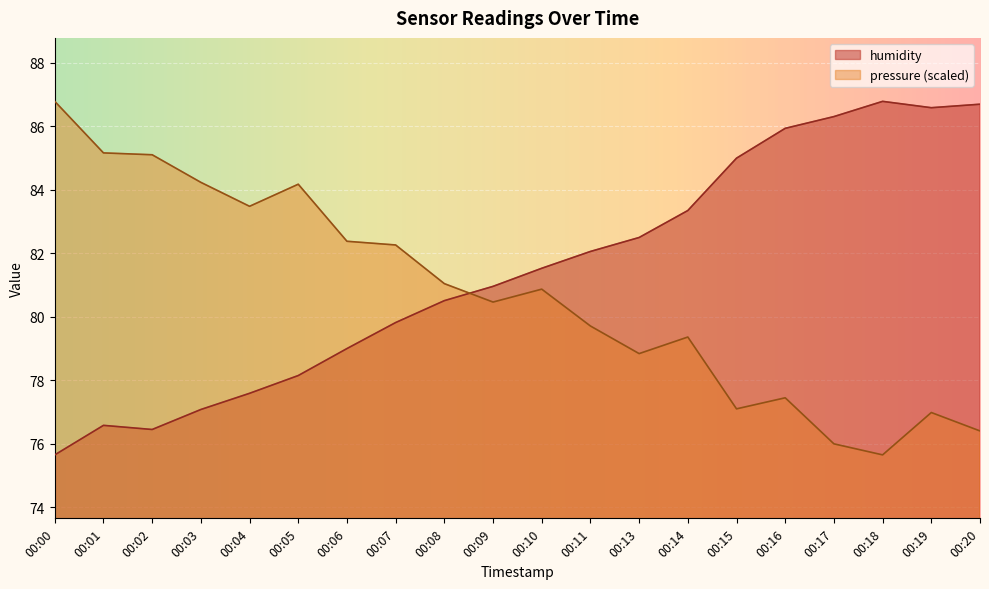

In humidity, how many points are lower than both neighbors (excluding endpoints)?

2